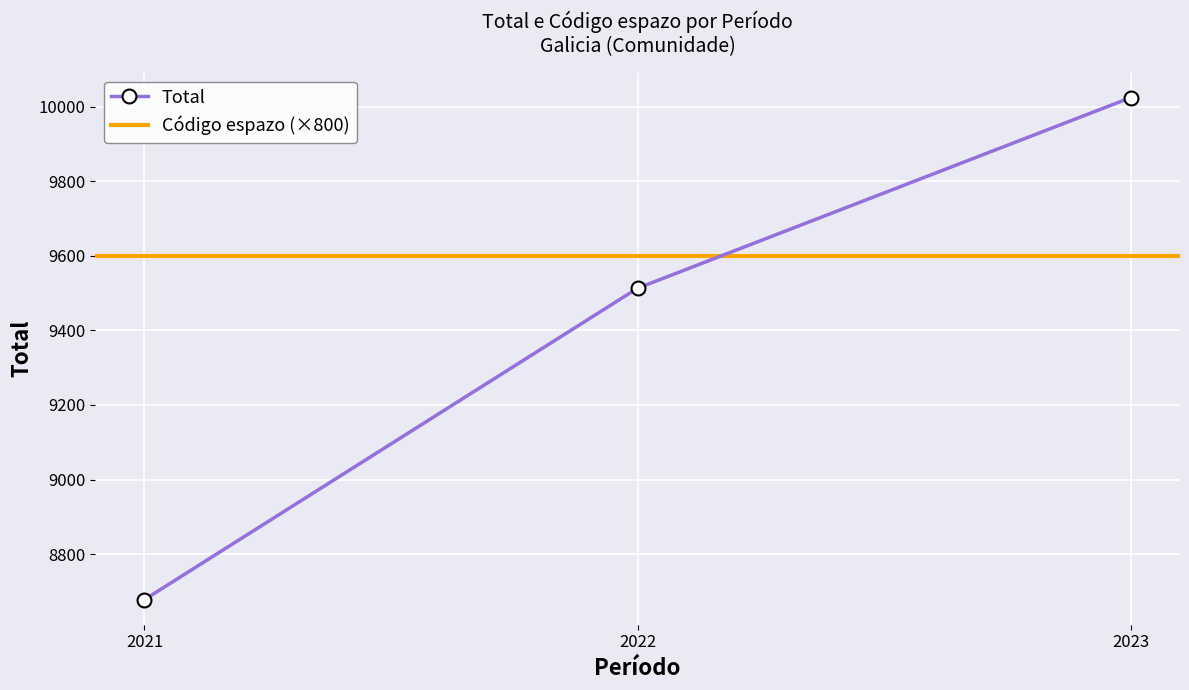

What is the value of the 2nd point from the left?

9513